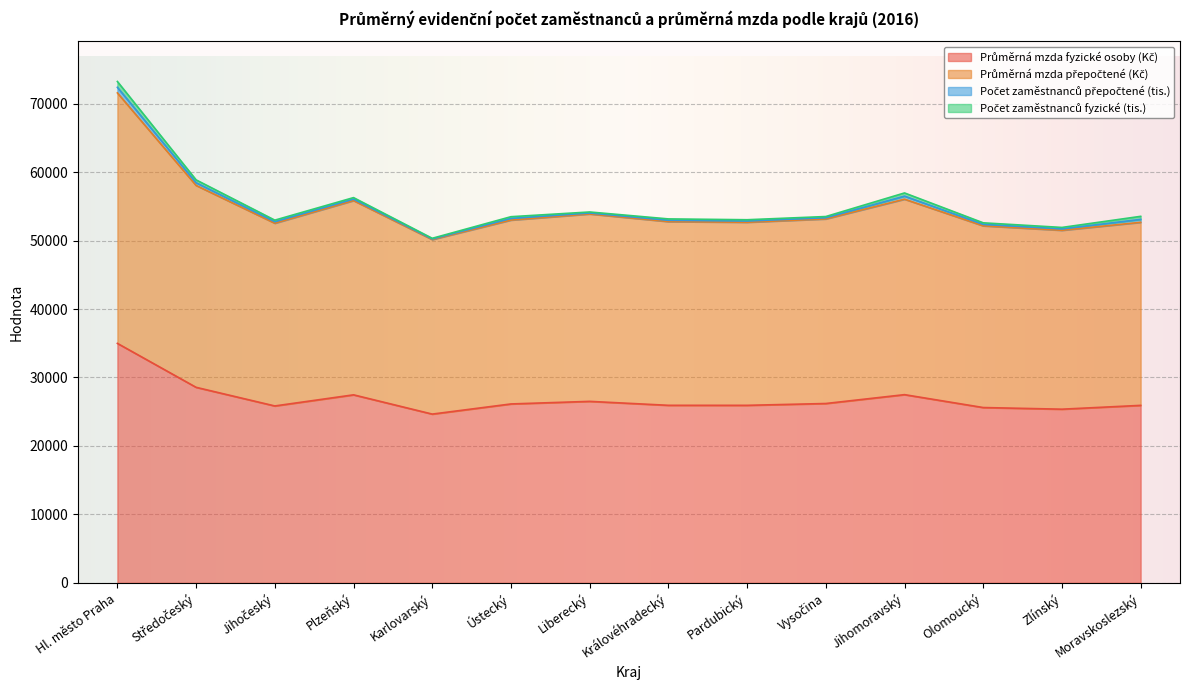

At which label does Průměrná mzda přepočtené (Kč) reach its minimum?

Karlovarský